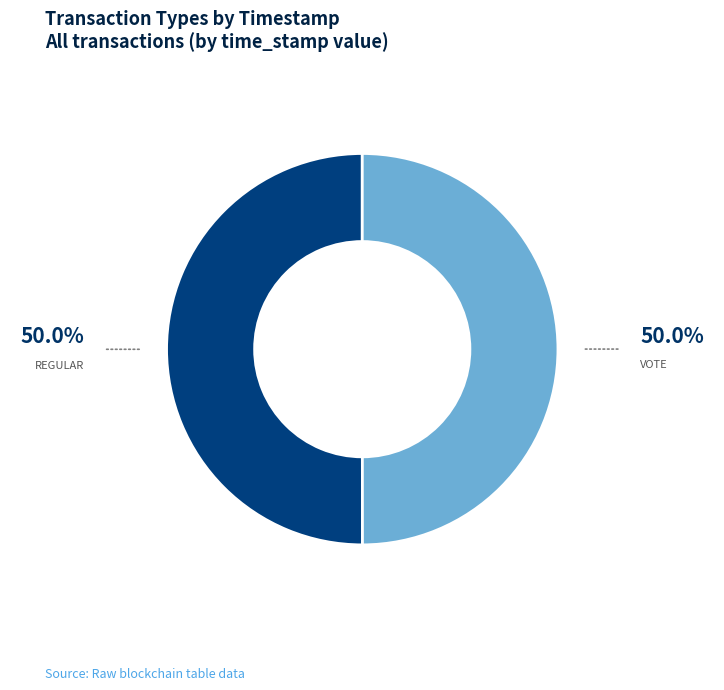

How many slices are in this pie chart?

2